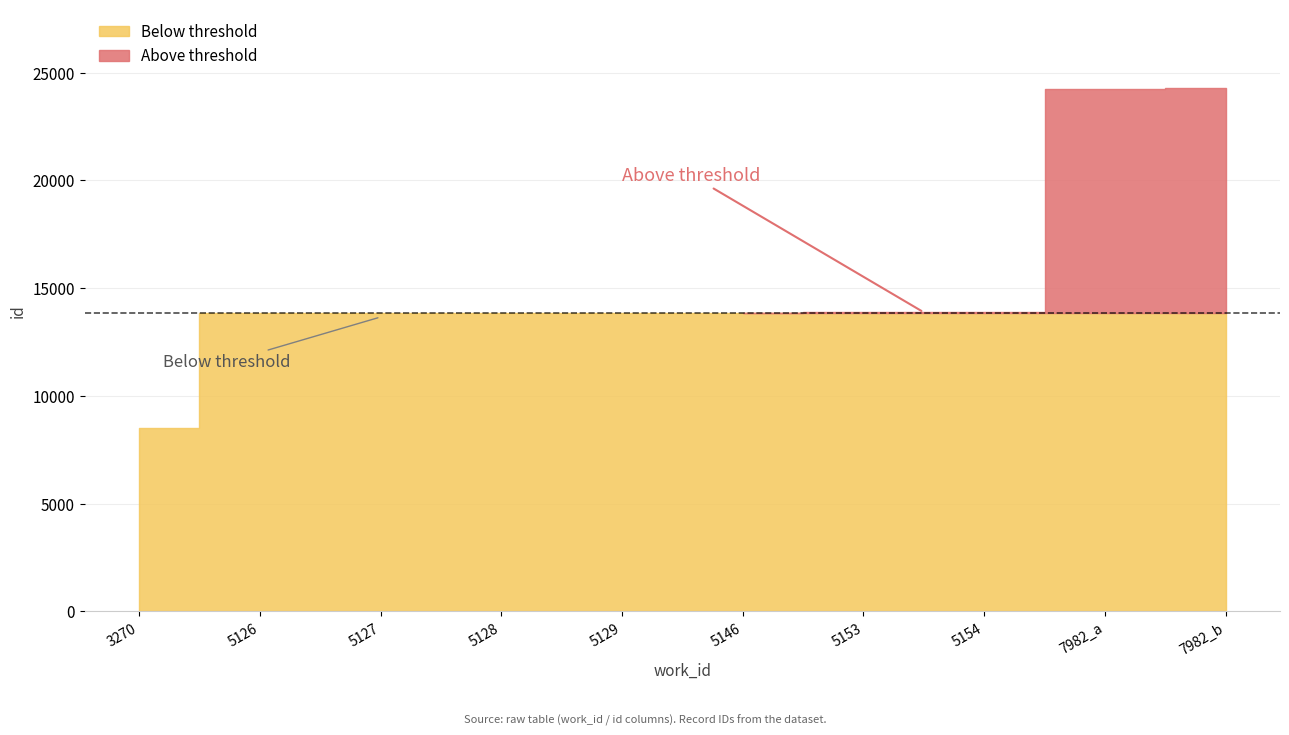

Which label corresponds to the largest value in the chart?

7982_b